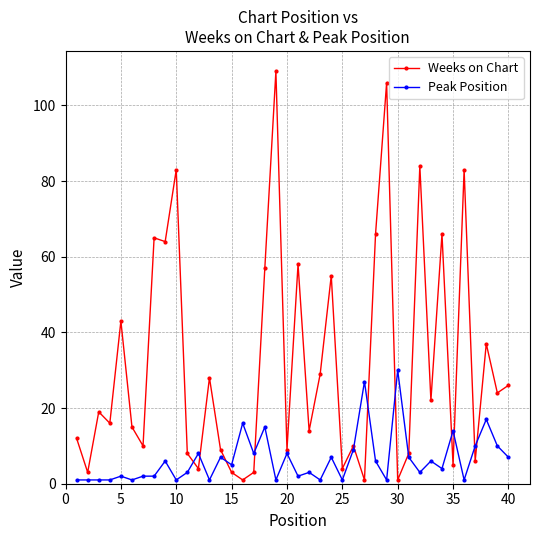

Which series has the largest range (max minus min)?

Weeks on Chart